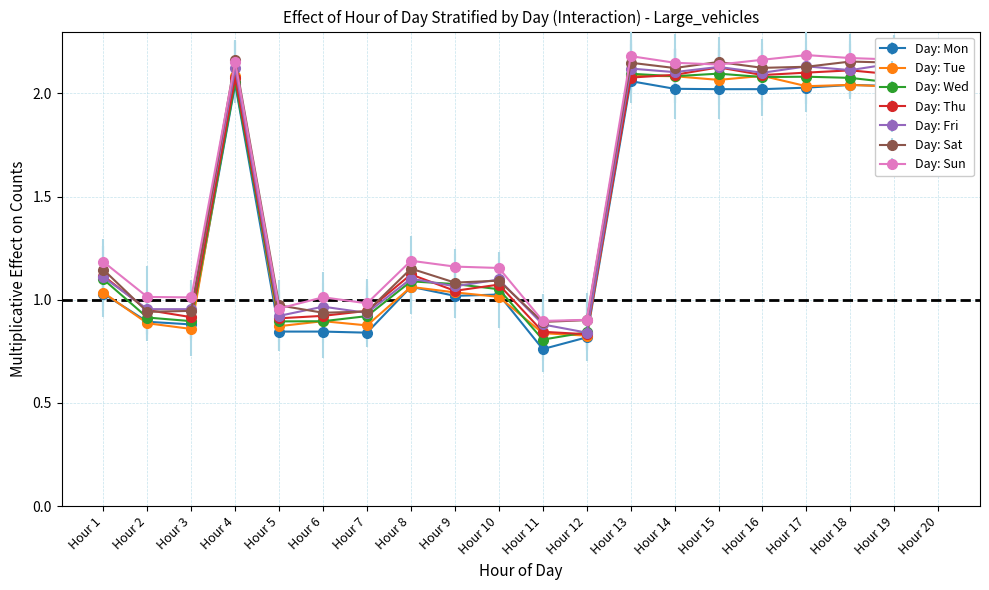

What is the average value?

1.5